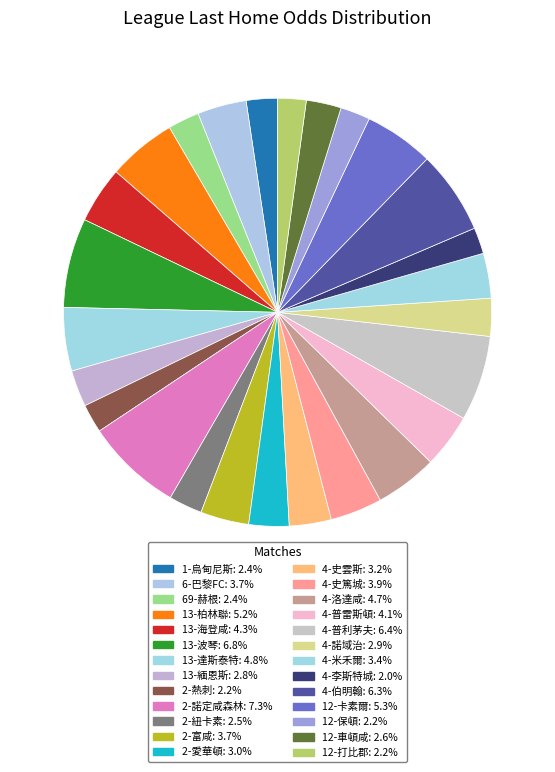

Does any single category account for the majority?

No